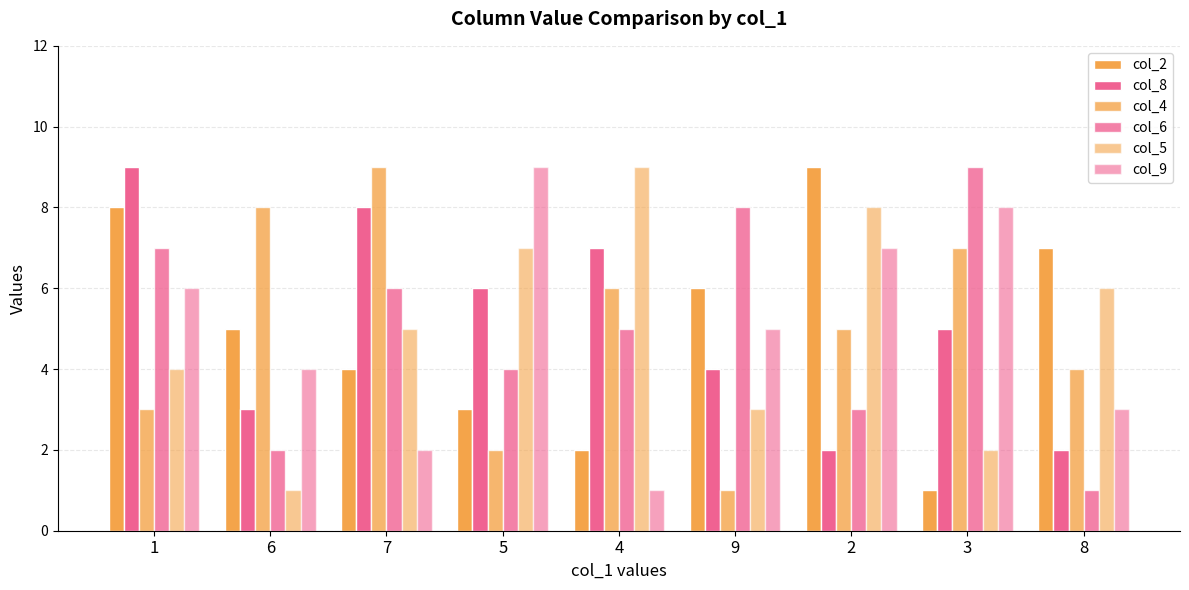

Which series has the widest spread of values?

col_2